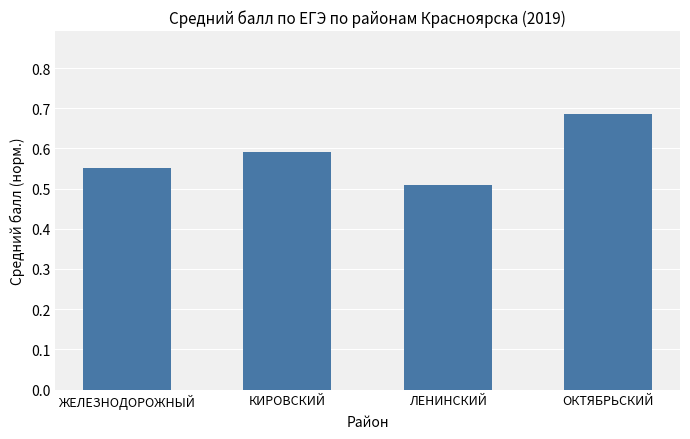

Is it true that the value at ОКТЯБРЬСКИЙ is 1.1?

False